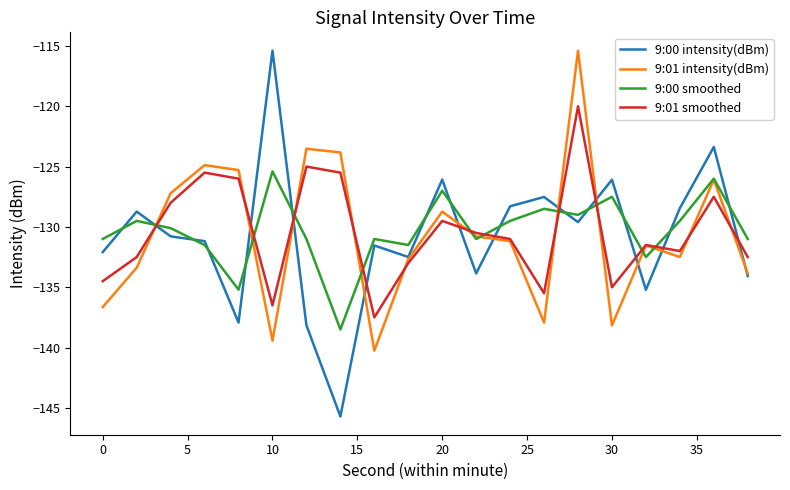

Which series ends up on top after the final intersection of 9:00 intensity(dBm) and 9:01 smoothed?

9:01 smoothed